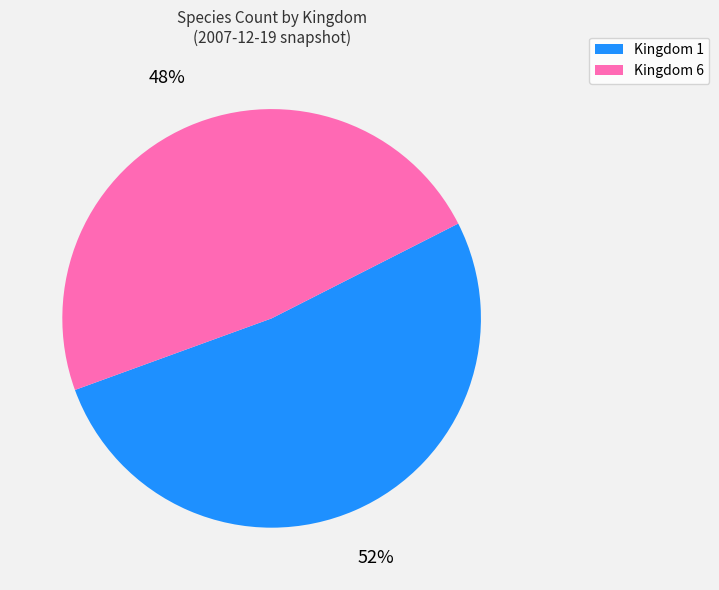

To the nearest percent, what is the difference between the largest and smallest slice percentages?

4%